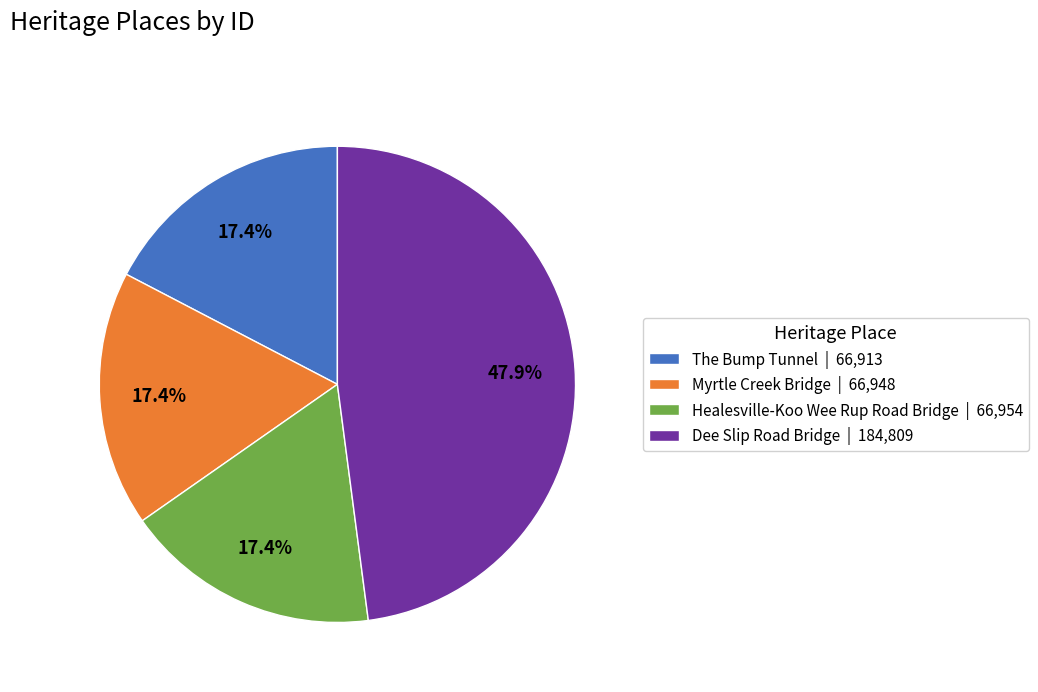

To the nearest percent, what portion does Myrtle Creek Bridge represent?

17%